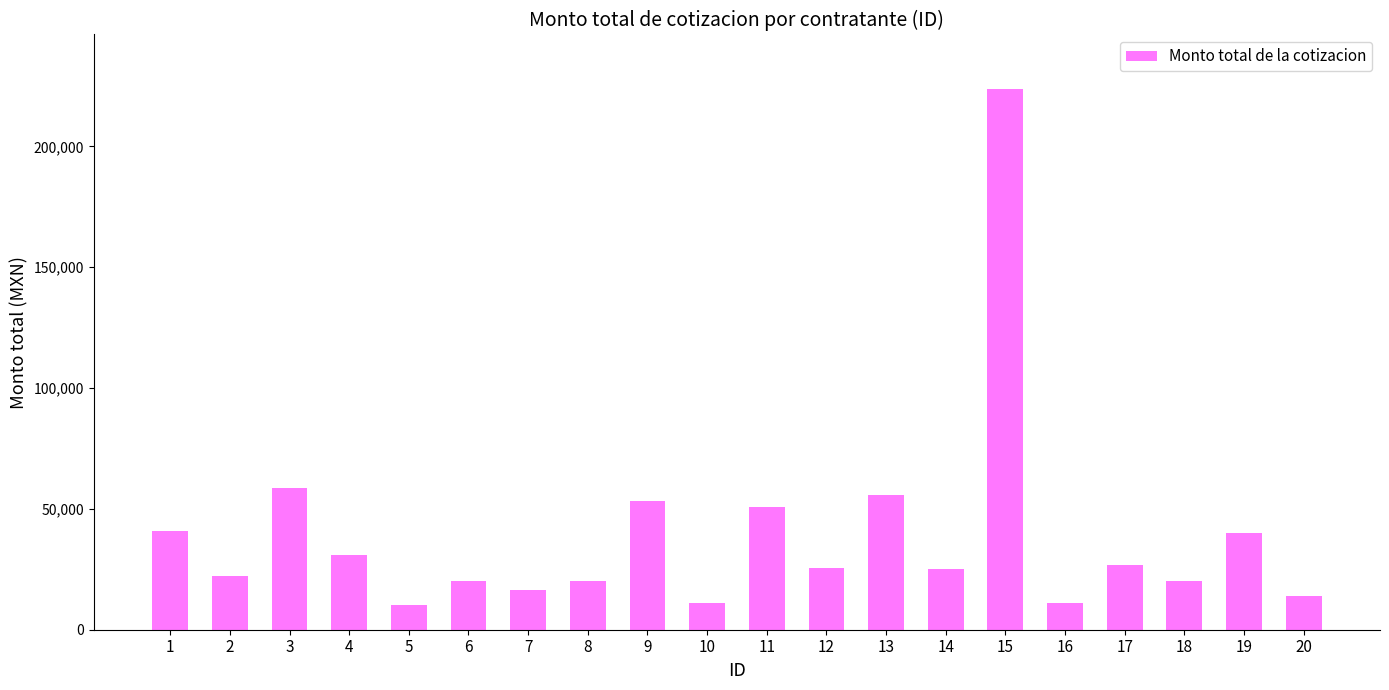

What is the value of the 3rd bar from the left?

58800.0